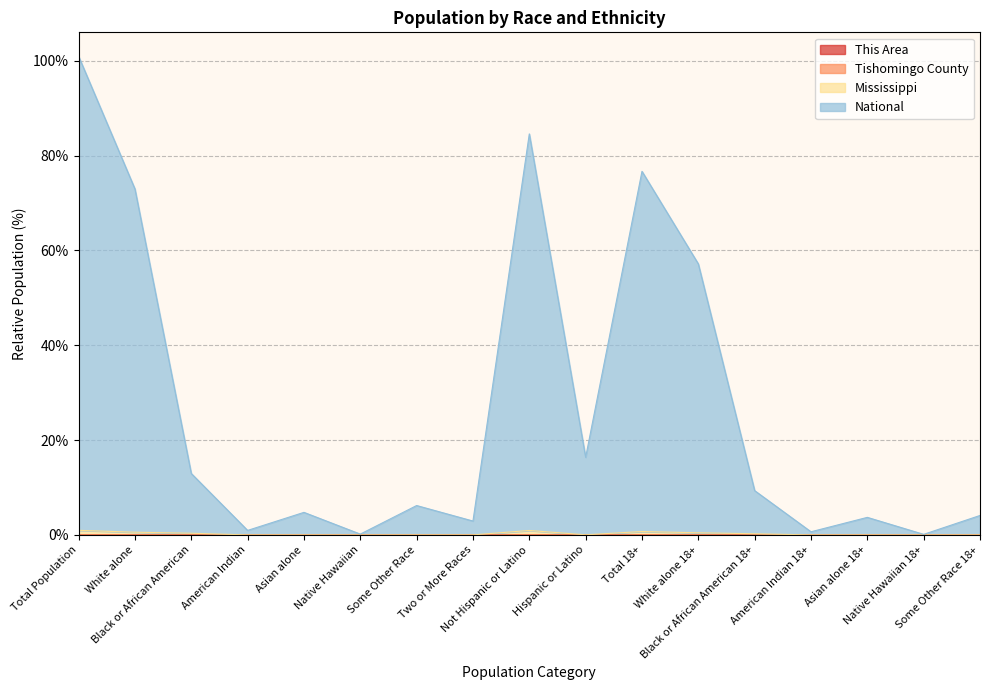

What is the difference between the second highest and minimum values in the National series?

84.5